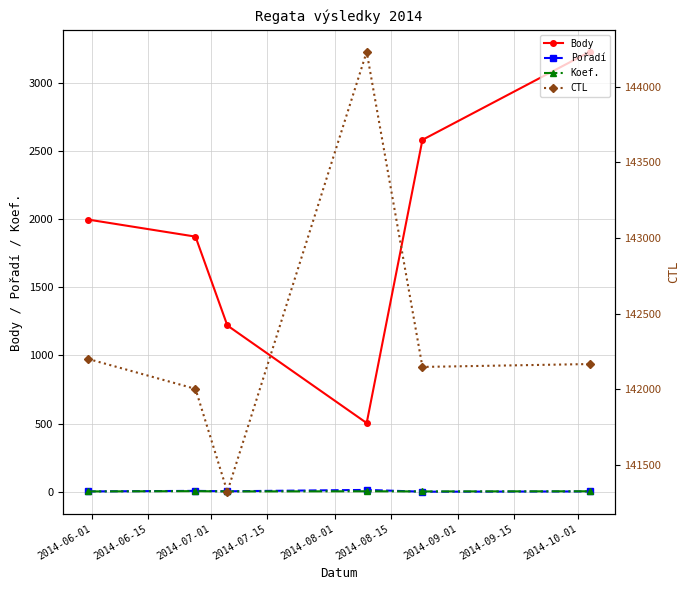

True or false: Pořadí and Body cross at least once.

False